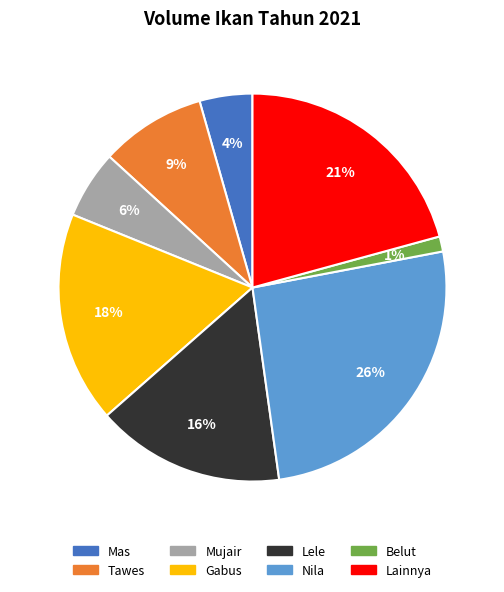

Approximately how many times larger is the value at Lainnya compared to Gabus?

1.2